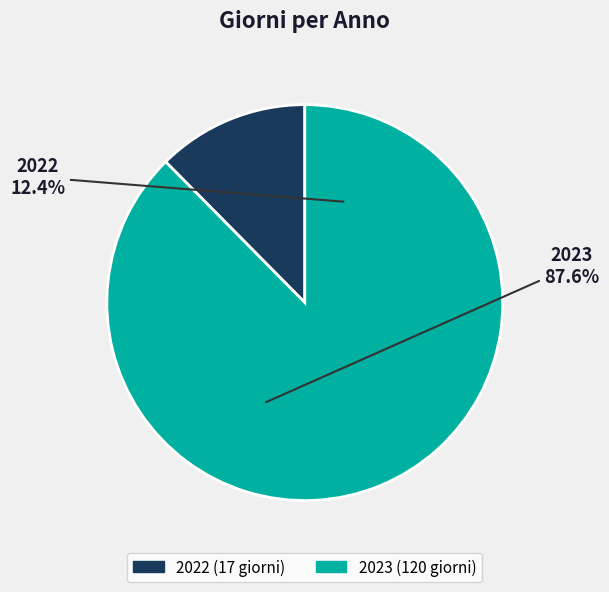

What is the largest slice in the pie chart?

2023